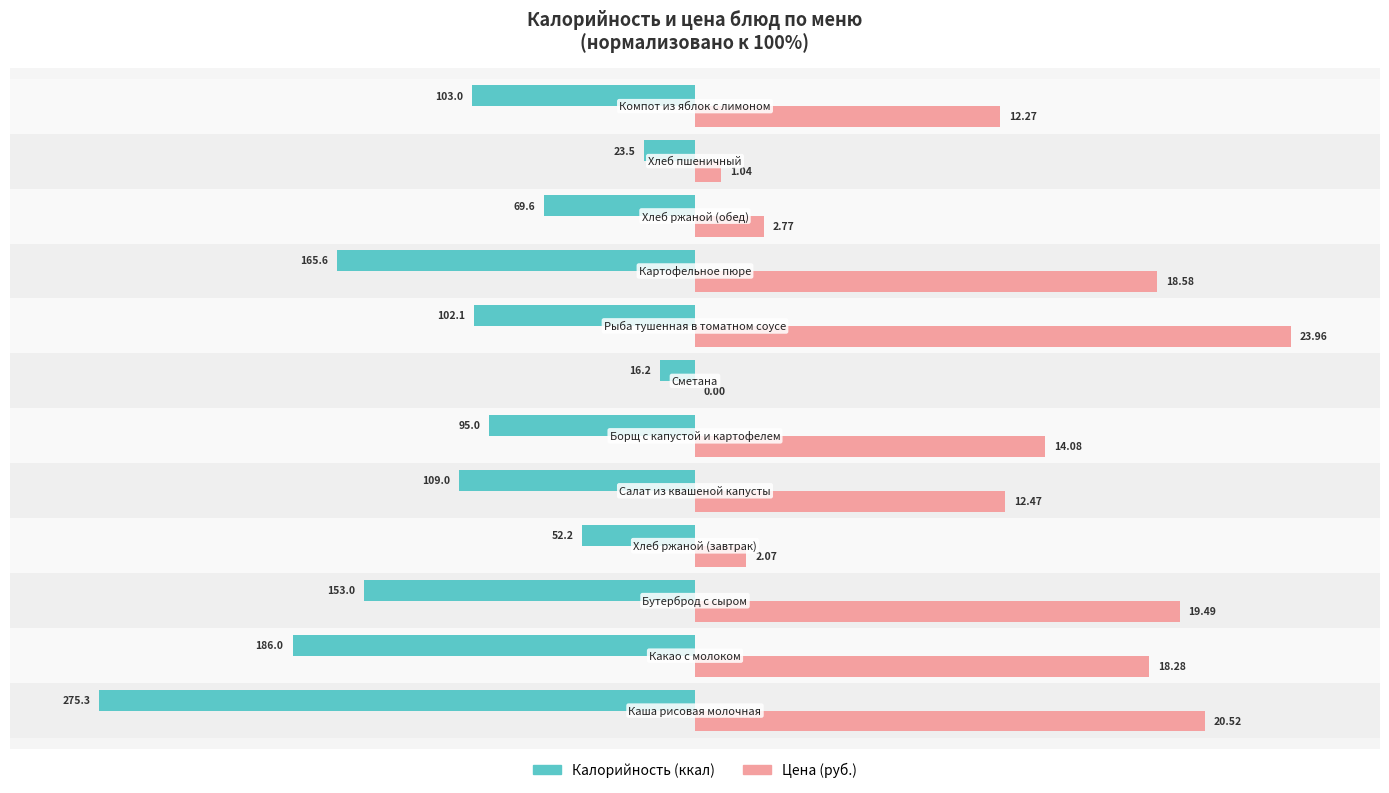

Rank the series by their average value, from highest to lowest.

Цена, Калорийность